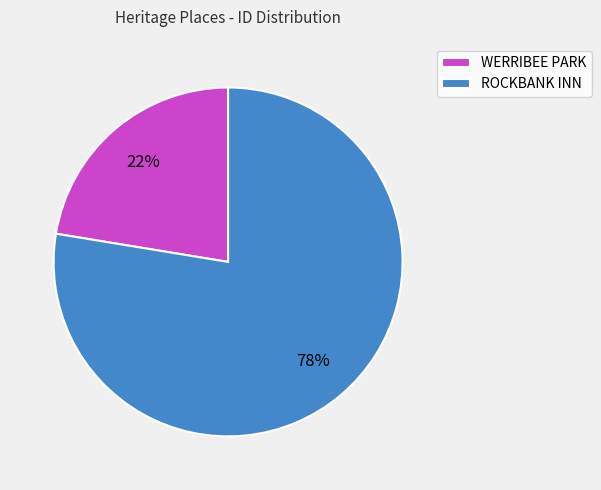

Approximately how many times larger is the value at WERRIBEE PARK compared to ROCKBANK INN?

0.3